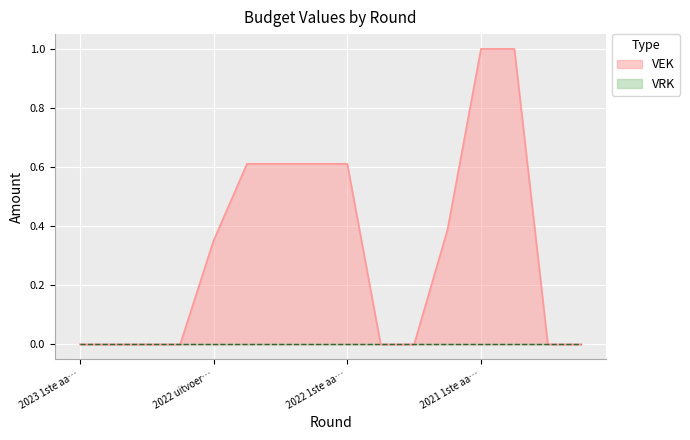

What is the greatest value displayed?

1.0